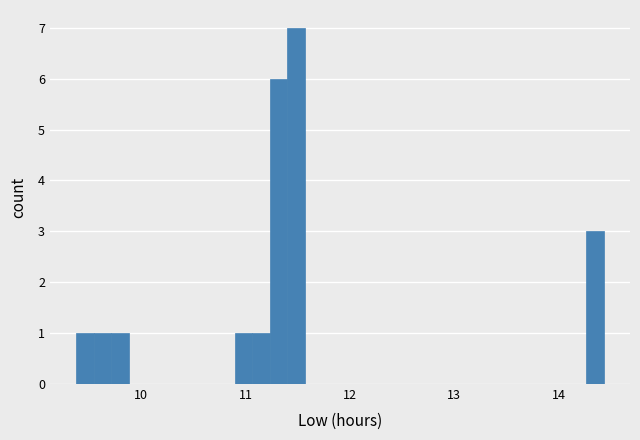

Read against the x-axis, roughly where is the centre of the tallest bar?

11.5